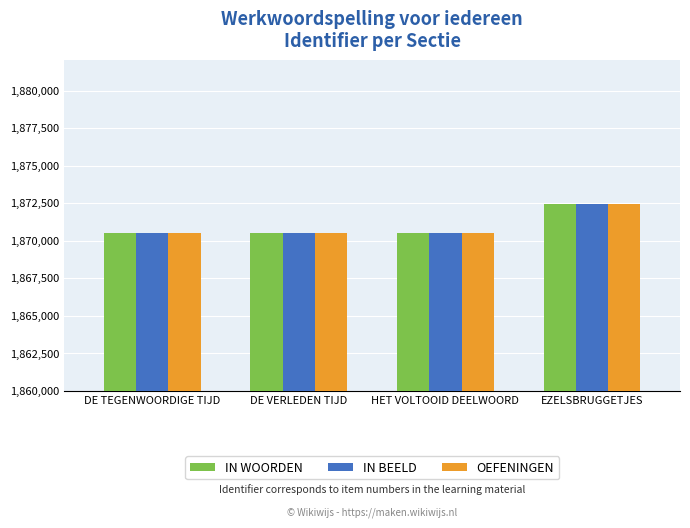

Is it true that IN BEELD equals 1870520 at DE TEGENWOORDIGE TIJD?

True